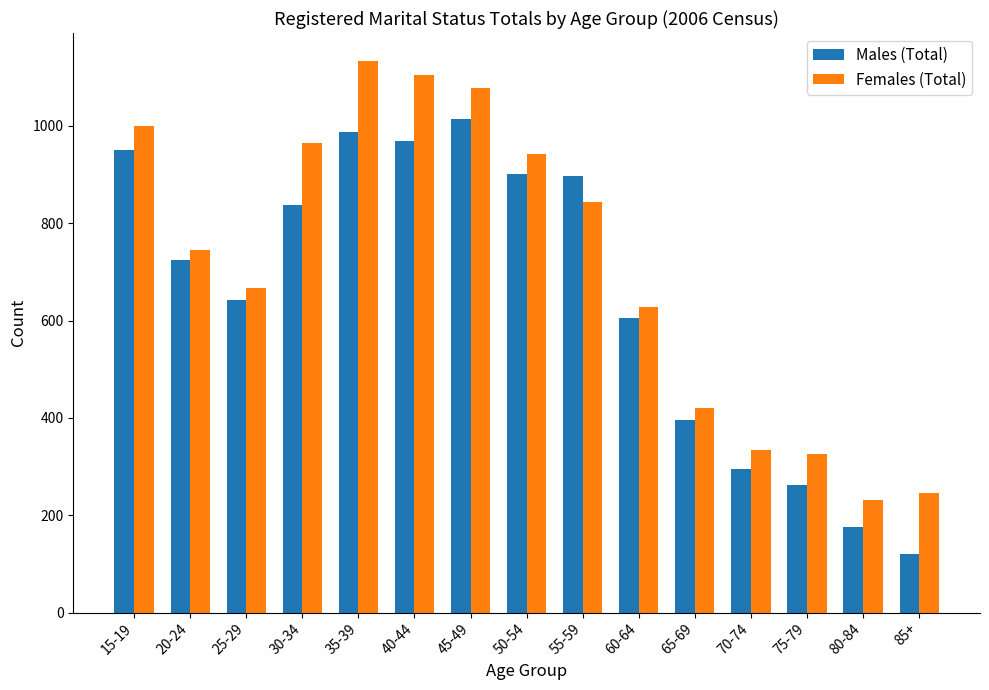

Where does the Males (Total) series first go above 725?

15-19